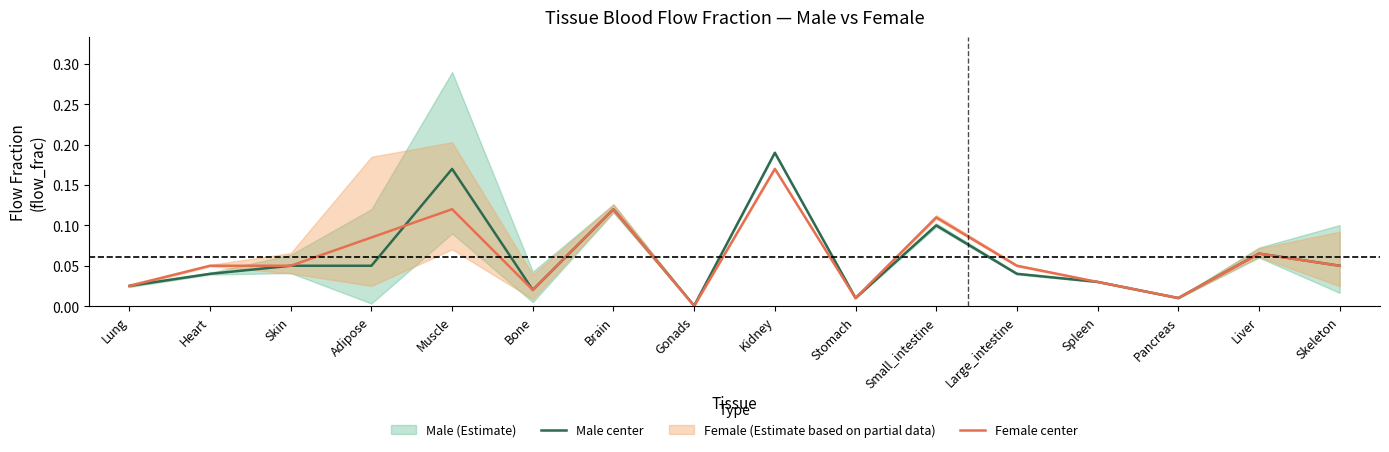

Which series has the largest total across all categories?

Male center